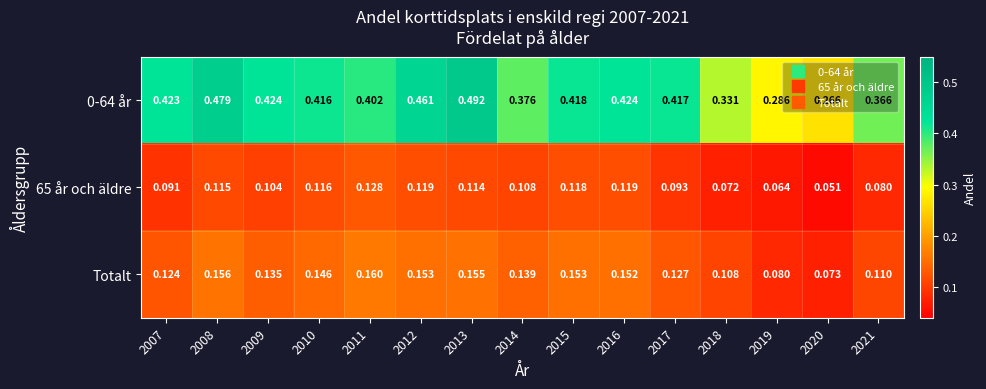

At which category is the sum across all series the highest?

2013